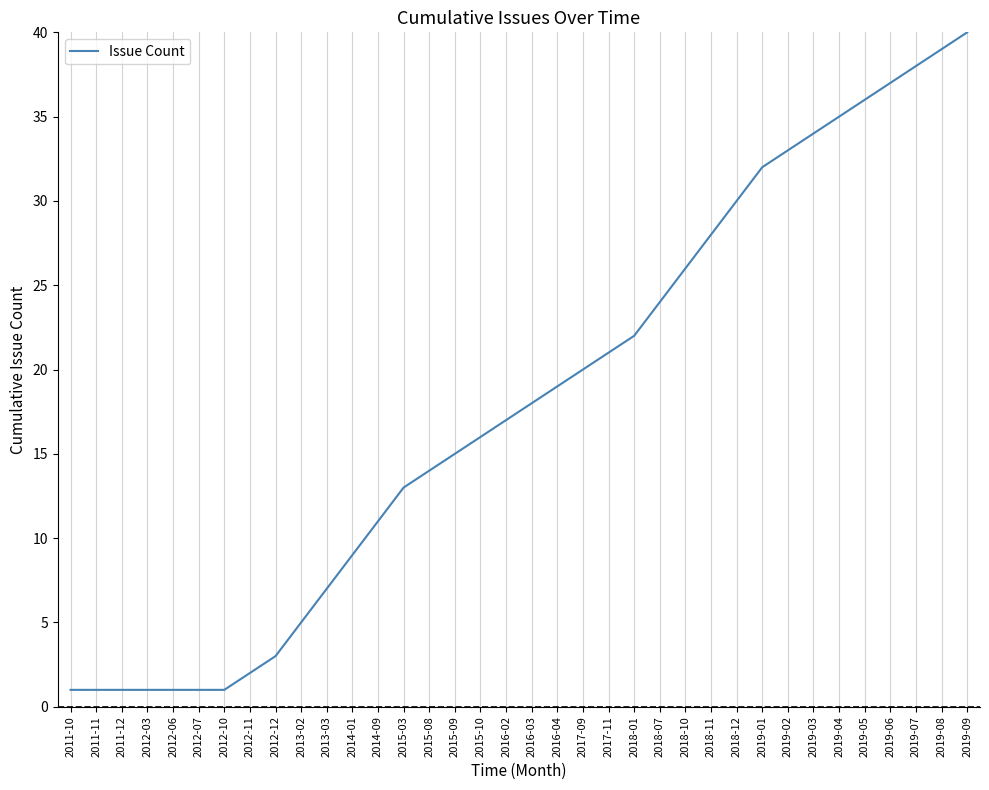

What is the change in value from 2012-11 to 2012-12?

+1